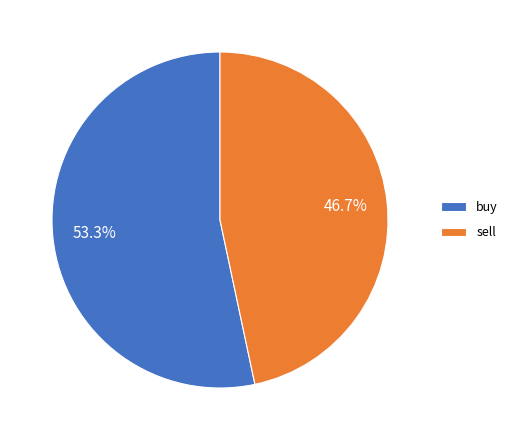

Which slice is the smallest?

sell